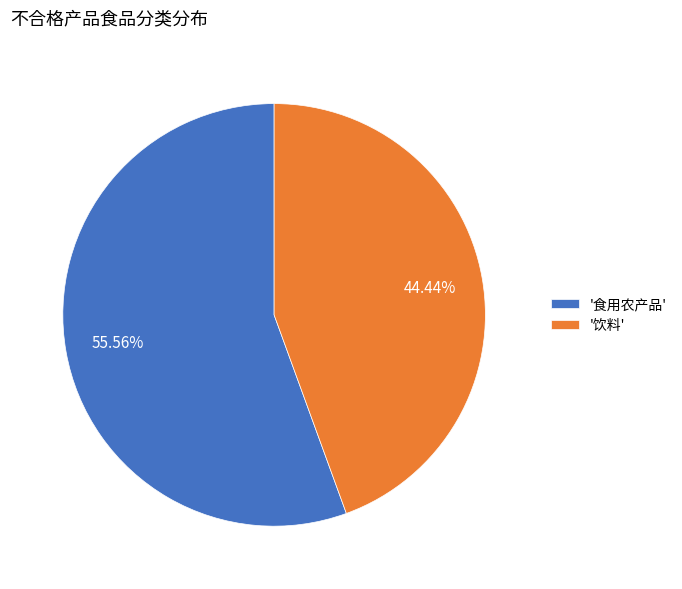

What is the ratio of the value at '饮料' to the value at '食用农产品'?

0.8